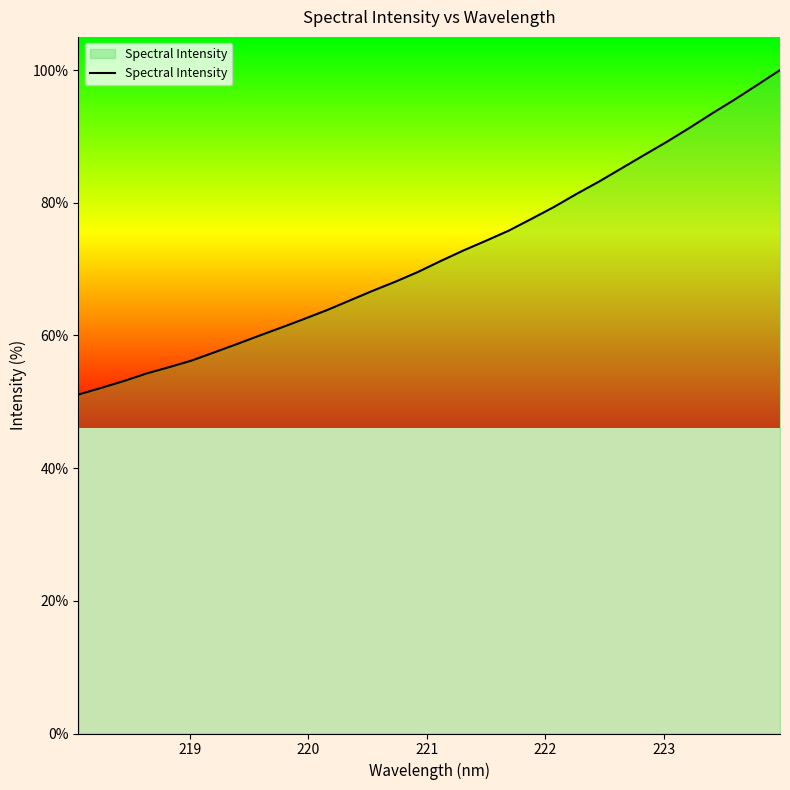

True or false: there are more than 0 points higher than both neighbors.

False